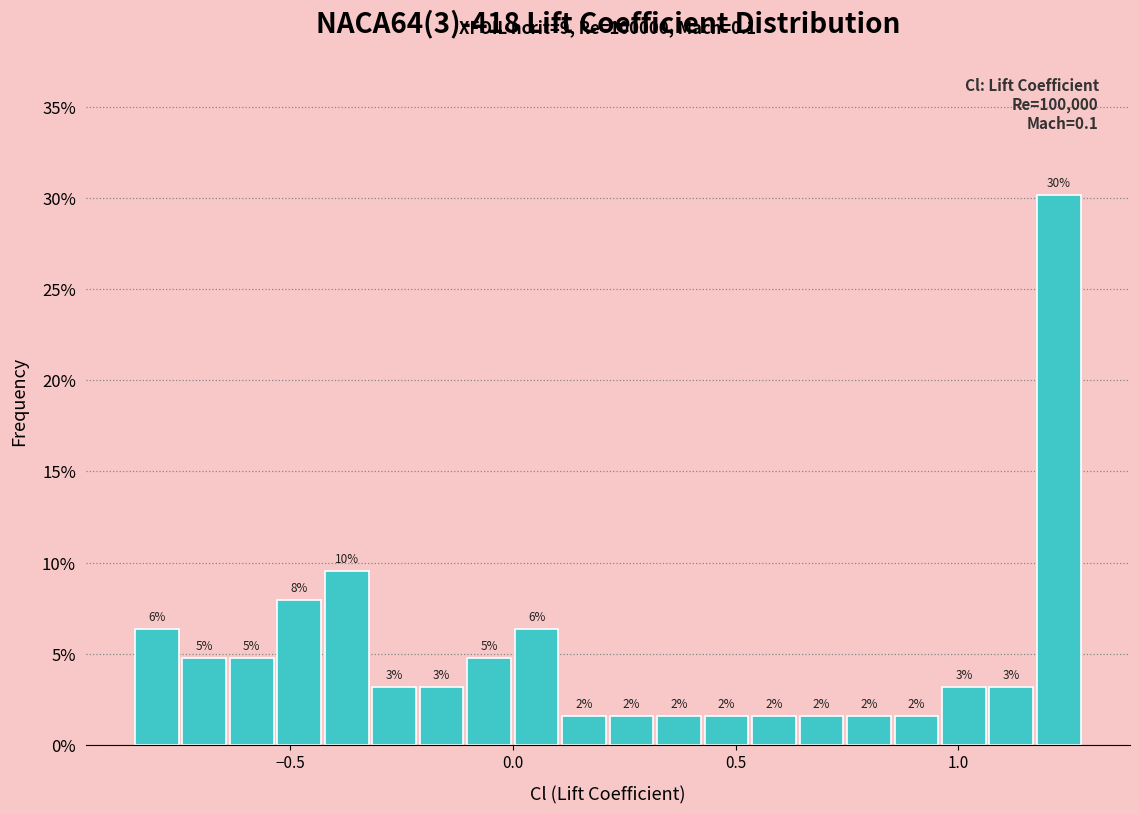

Read against the x-axis, roughly where is the centre of the tallest bar?

1.25